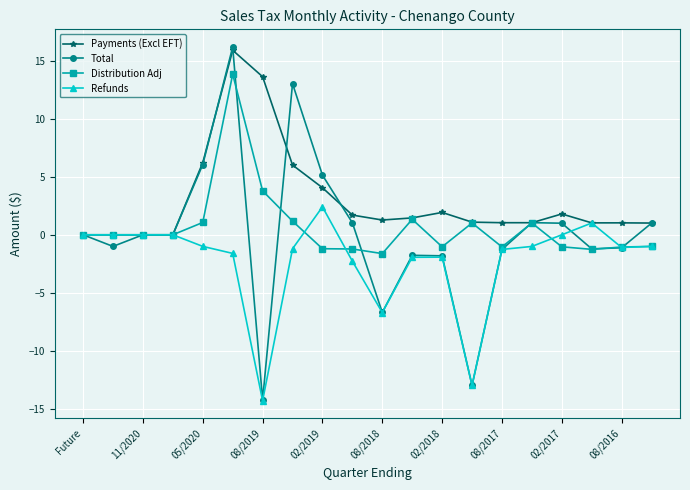

What is the difference between the maximum and minimum values in the Refunds series?

16.7